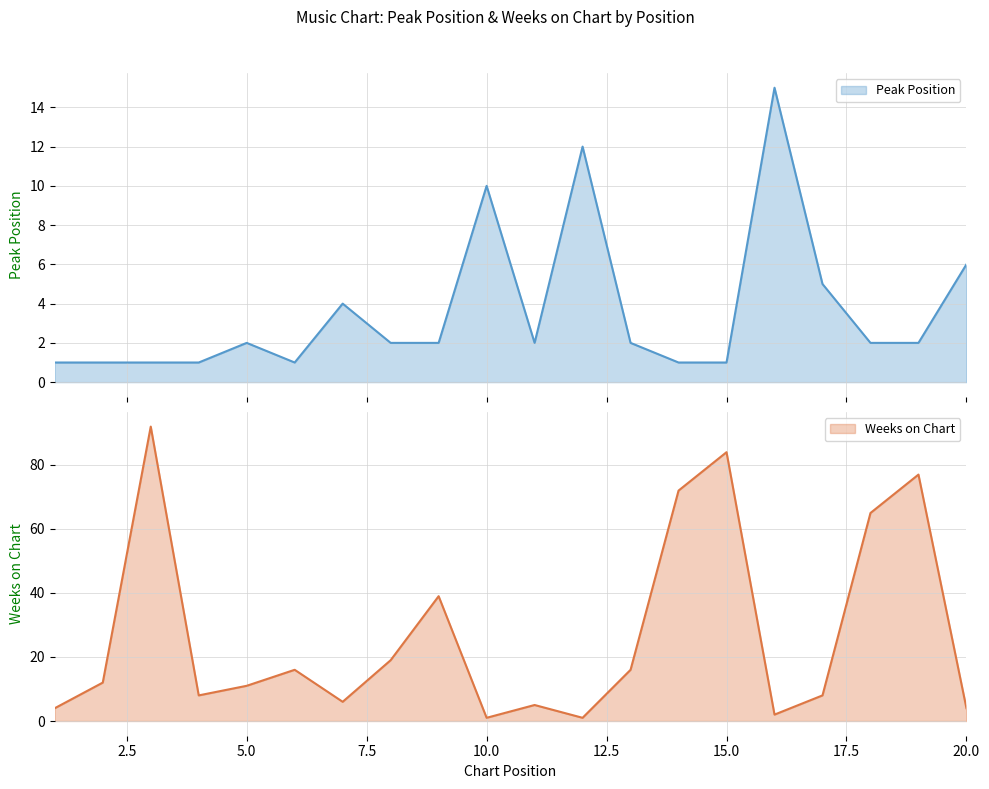

What is the highest value of the Weeks on Chart series?

92